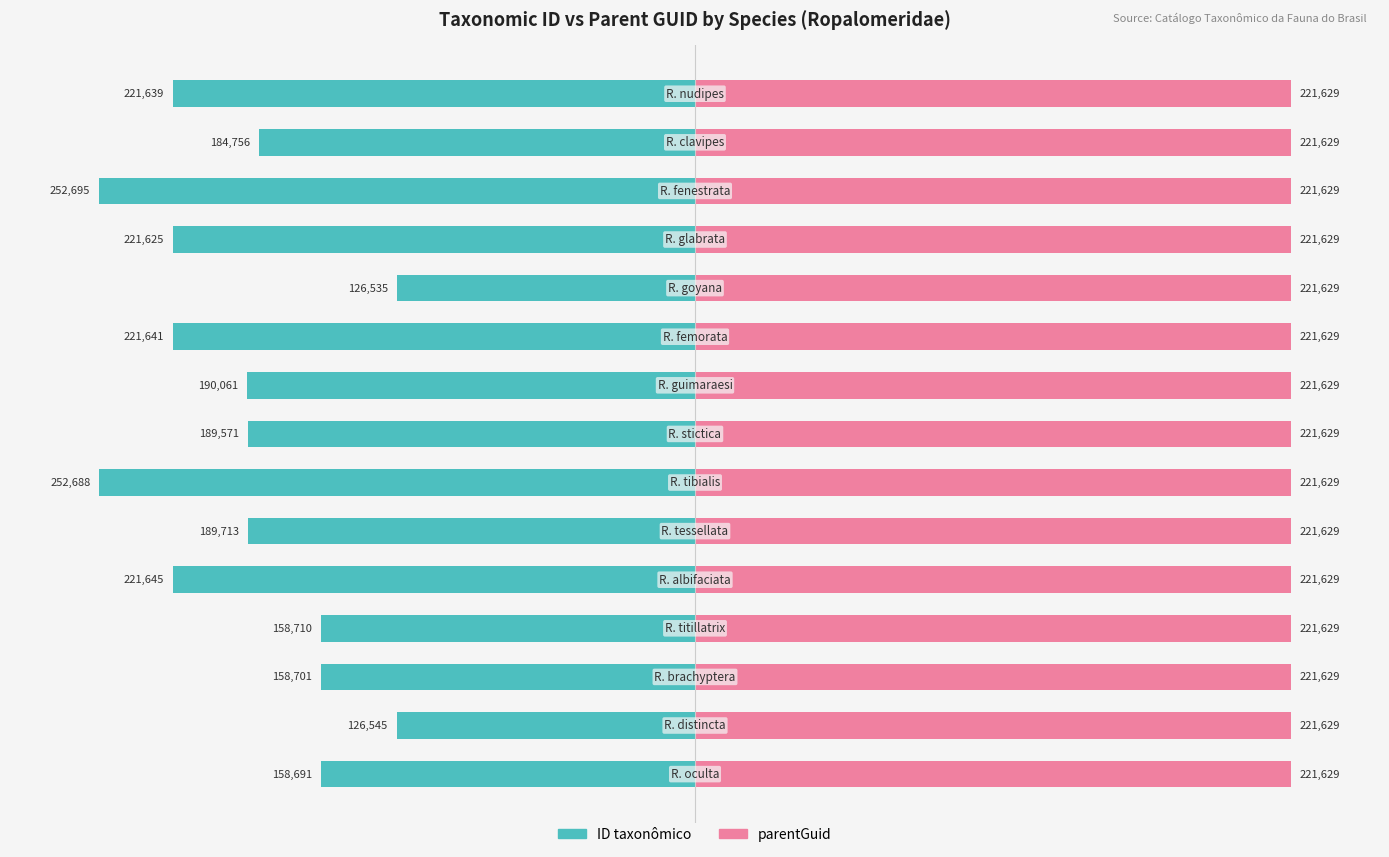

Is the value of ID taxonômico at 100 greater than the value of parentGuid at 150?

No